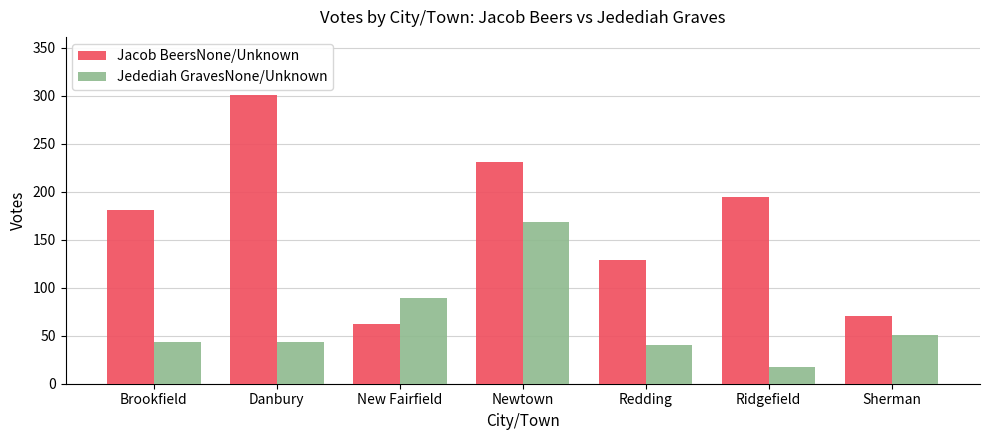

How many groups of bars are there?

7